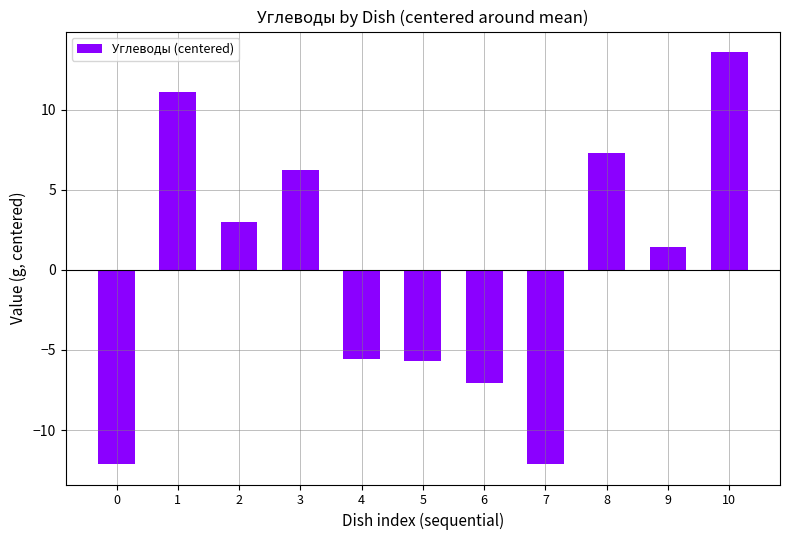

How many categories are shown in the chart?

11